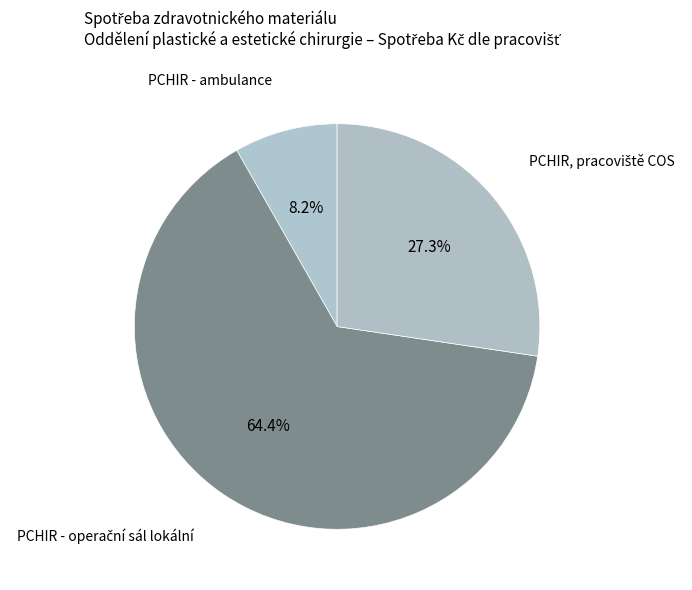

How much of the chart is everything except PCHIR - ambulance?

91.8%